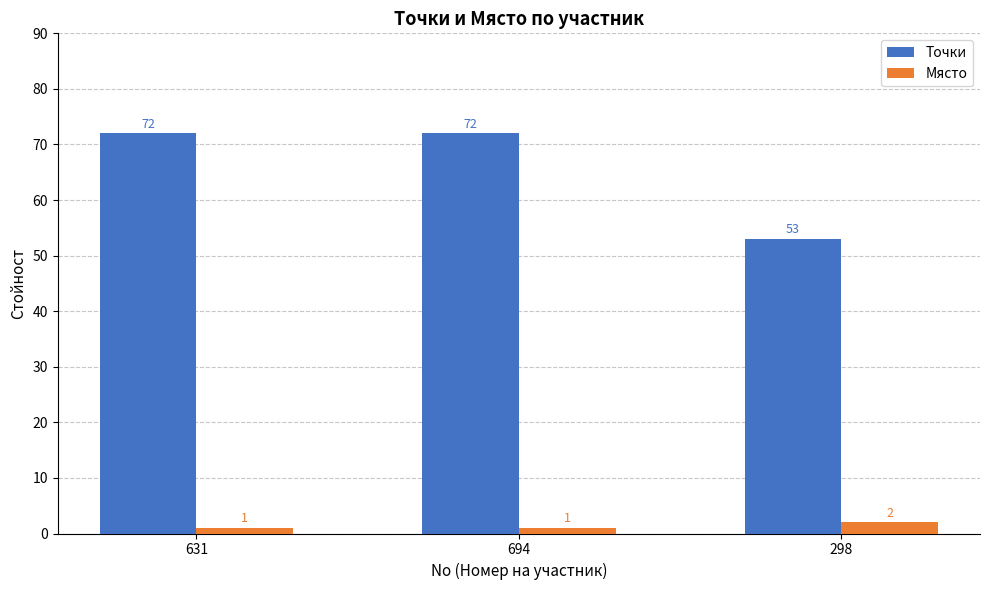

What value does the Място series have at 298?

2